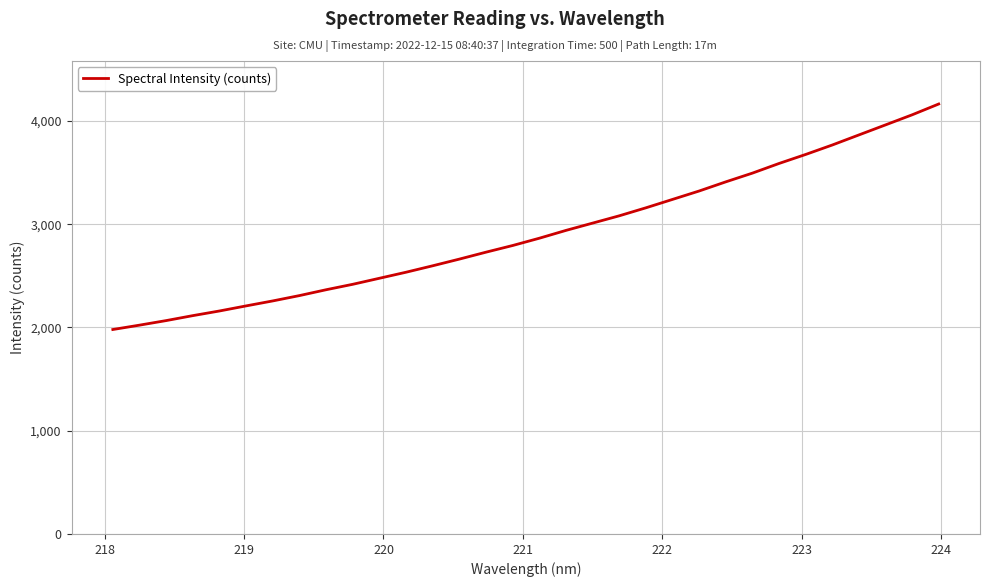

What is the difference between the maximum and minimum values?

2183.8